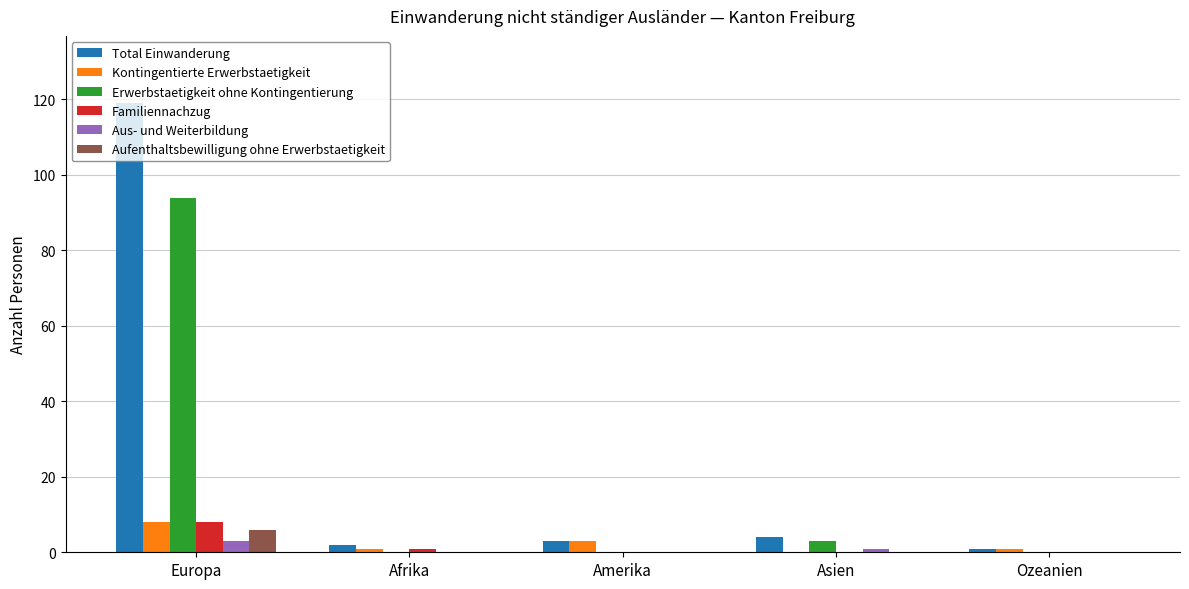

How many Aufenthaltsbewilligung ohne Erwerbstaetigkeit values are between 0 and 1?

4